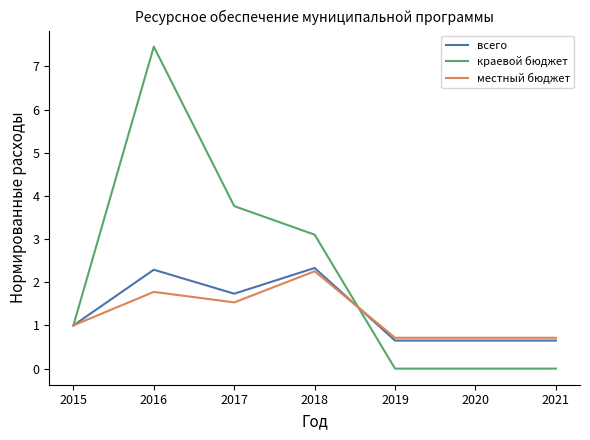

True or false: местный бюджет has more than 0 points higher than both neighbors.

True